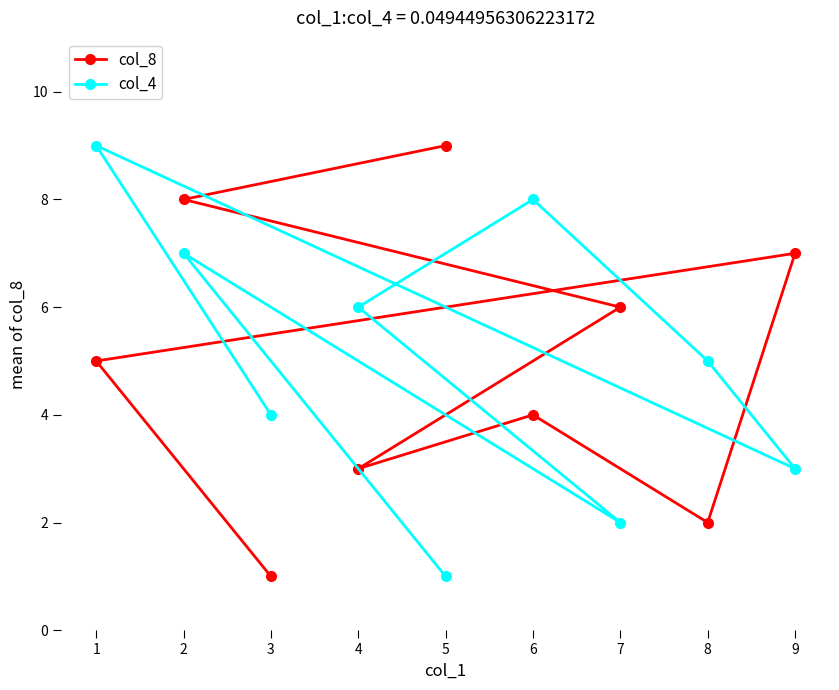

The col_4 series shows 1 at 5. True or false?

True